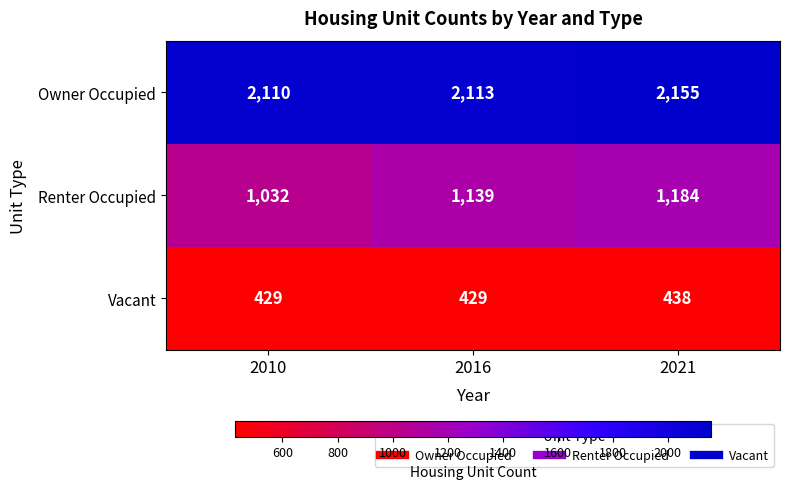

What is the difference between the Renter Occupied values at 2021 and 2010?

152